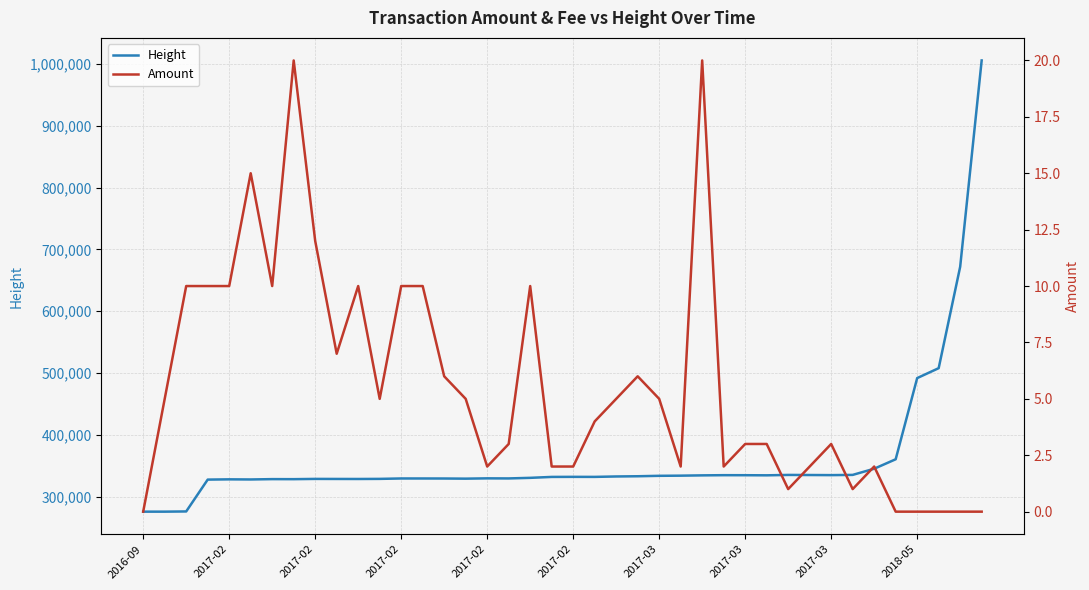

What is the value of the Amount point at the 12th from the left?

5.0